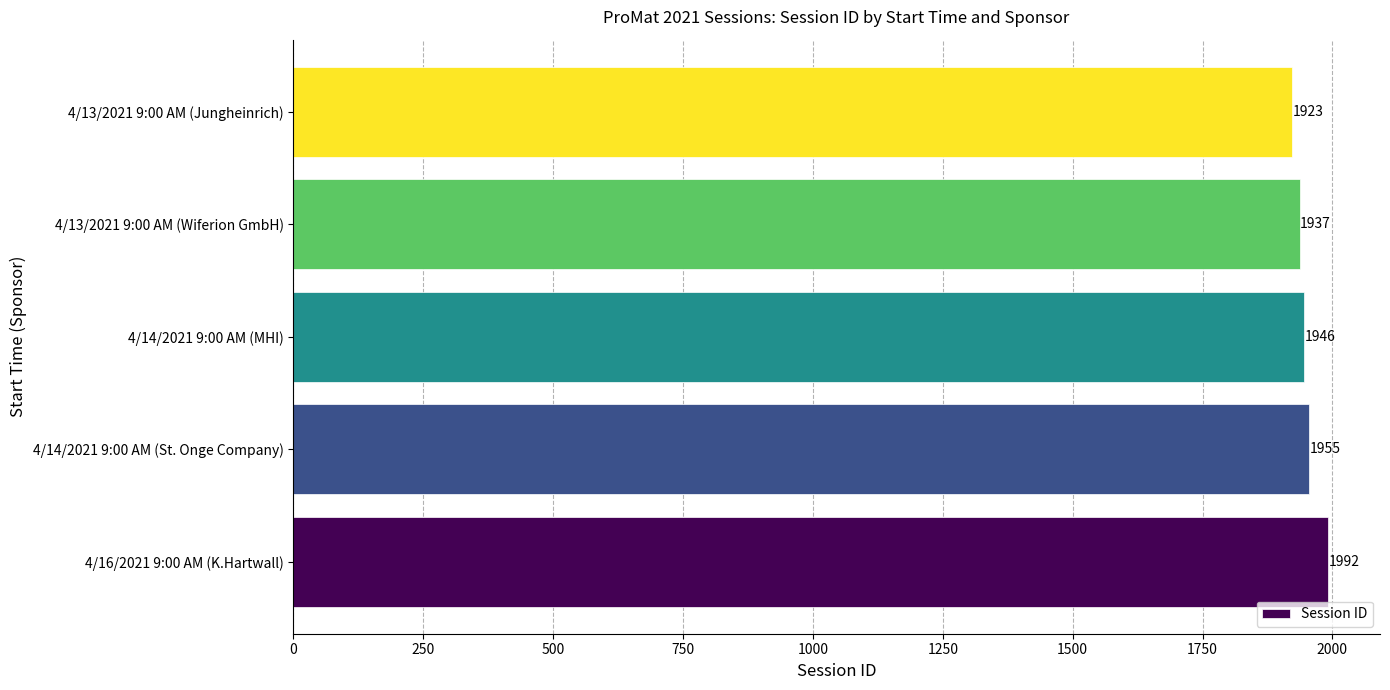

Are the bars horizontal?

Yes